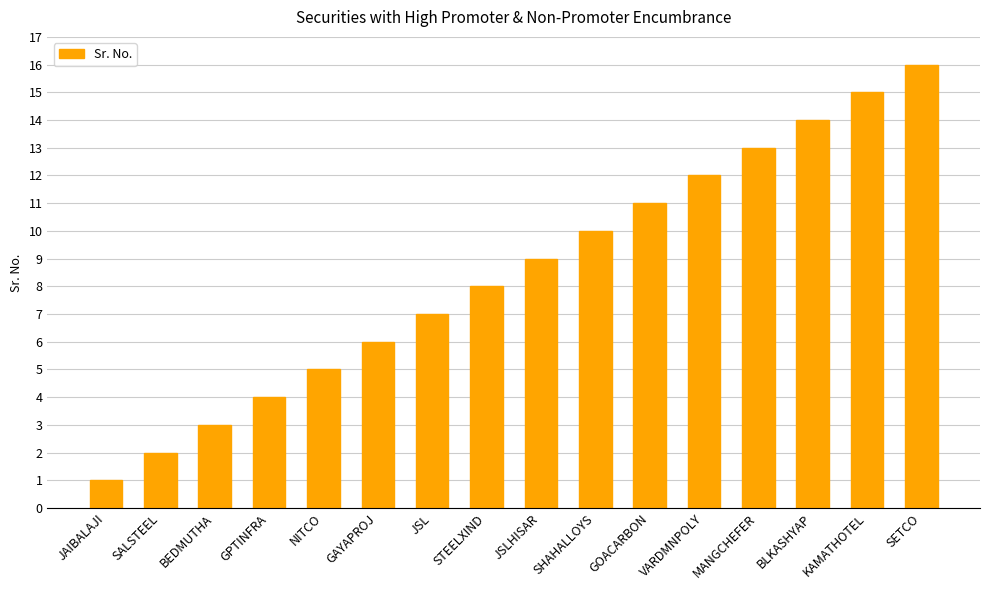

True or false: the data shows 8 at STEELXIND.

True